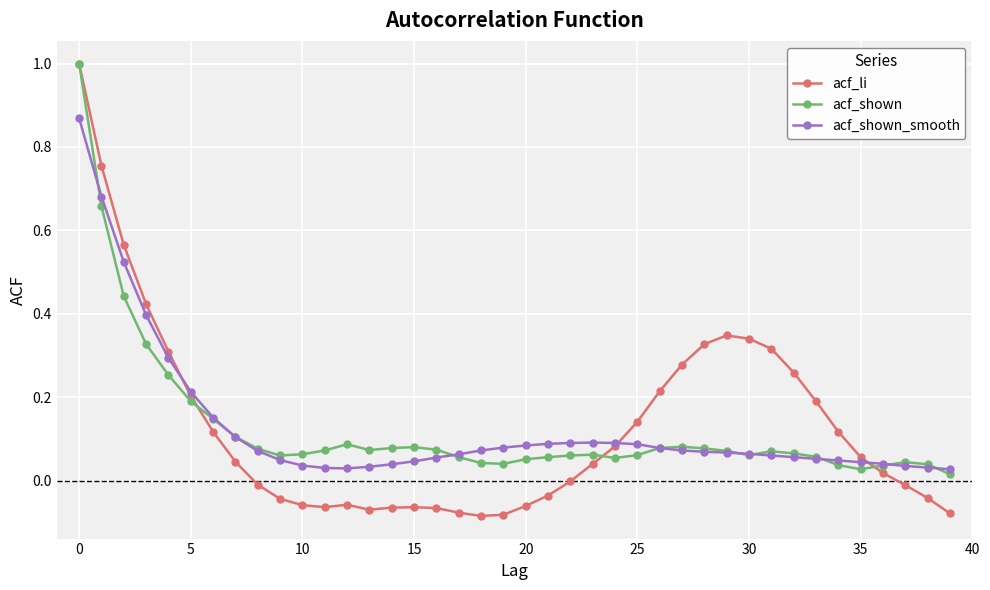

True or false: acf_li has more than 0 points higher than both neighbors.

True